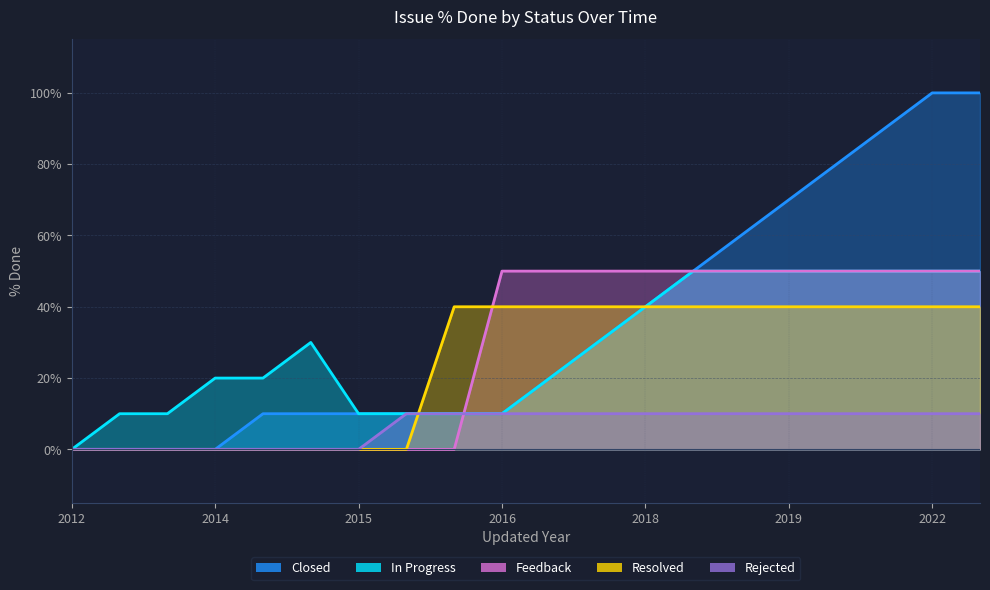

Which series has the widest spread of values?

Closed